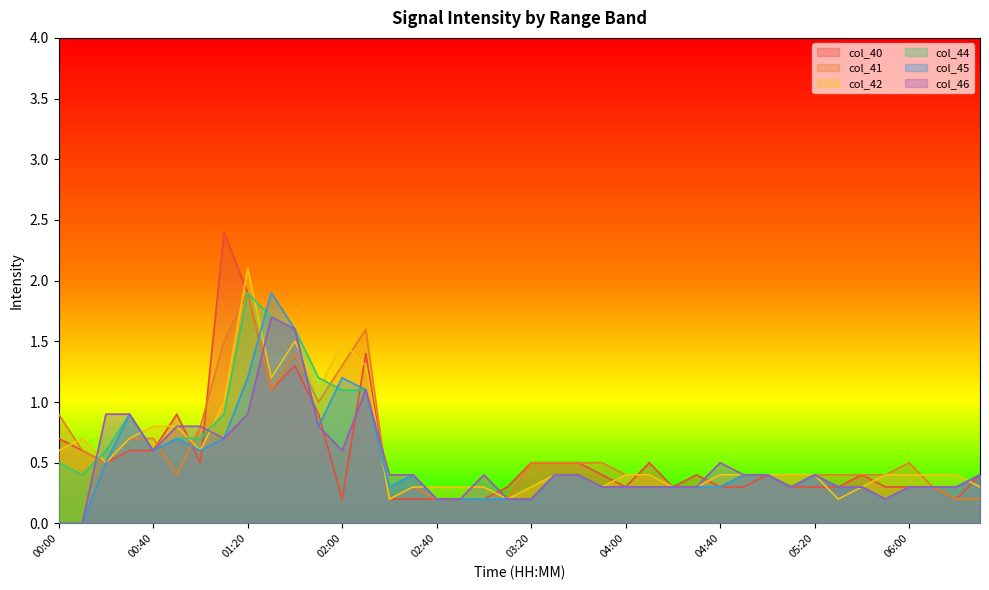

Reading right to left, what are all the values shown in this chart?

col_40: 0.4	0.2	0.3	0.3	0.3	0.4	0.3	0.3	0.3	0.4	0.3	0.3	0.4	0.3	0.5	0.3	0.4	0.5	0.5	0.5	0.3	0.2	0.2	0.2	0.2	0.2	1.4	0.2	0.9	1.3	1.1	1.9	2.4	0.5	0.9	0.6	0.6	0.5	0.6	0.7
col_41: 0.2	0.2	0.3	0.5	0.4	0.4	0.4	0.4	0.4	0.4	0.4	0.3	0.3	0.3	0.4	0.4	0.5	0.5	0.5	0.5	0.2	0.2	0.2	0.2	0.3	0.2	1.6	1.3	1.0	1.4	1.1	1.9	1.5	0.8	0.4	0.7	0.7	0.5	0.6	0.9
col_42: 0.3	0.4	0.4	0.4	0.4	0.3	0.2	0.4	0.4	0.4	0.4	0.4	0.3	0.3	0.4	0.4	0.3	0.4	0.4	0.3	0.2	0.3	0.3	0.3	0.3	0.2	1.3	1.5	1.1	1.5	1.2	2.1	1.0	0.6	0.8	0.8	0.7	0.5	0.7	0.6
col_44: 0.4	0.3	0.3	0.3	0.2	0.3	0.3	0.4	0.3	0.4	0.4	0.3	0.3	0.3	0.3	0.3	0.3	0.4	0.4	0.2	0.2	0.2	0.2	0.2	0.4	0.3	1.1	1.1	1.2	1.6	1.7	1.9	0.9	0.7	0.7	0.6	0.9	0.6	0.4	0.5
col_45: 0.4	0.3	0.3	0.3	0.2	0.3	0.3	0.4	0.3	0.4	0.4	0.3	0.3	0.3	0.3	0.3	0.3	0.4	0.4	0.2	0.2	0.2	0.2	0.2	0.4	0.3	1.1	1.2	0.8	1.6	1.9	1.2	0.7	0.6	0.7	0.6	0.9	0.5	0.0	0.0
col_46: 0.4	0.3	0.3	0.3	0.2	0.3	0.3	0.4	0.3	0.4	0.4	0.5	0.3	0.3	0.3	0.3	0.3	0.4	0.4	0.2	0.2	0.4	0.2	0.2	0.4	0.4	1.1	0.6	0.8	1.6	1.7	0.9	0.7	0.8	0.8	0.6	0.9	0.9	0.0	0.0